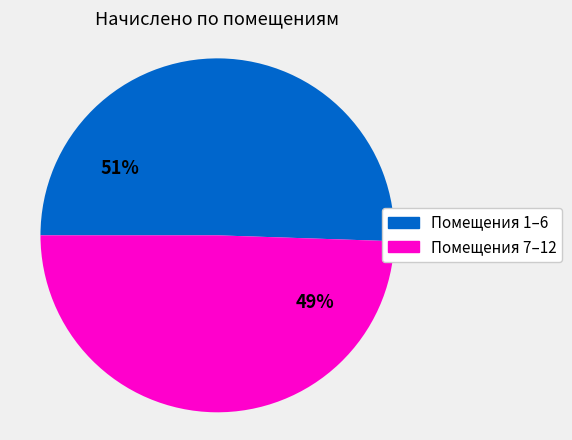

What is the ratio of the value at Помещения 1–6 to the value at Помещения 7–12?

1.0